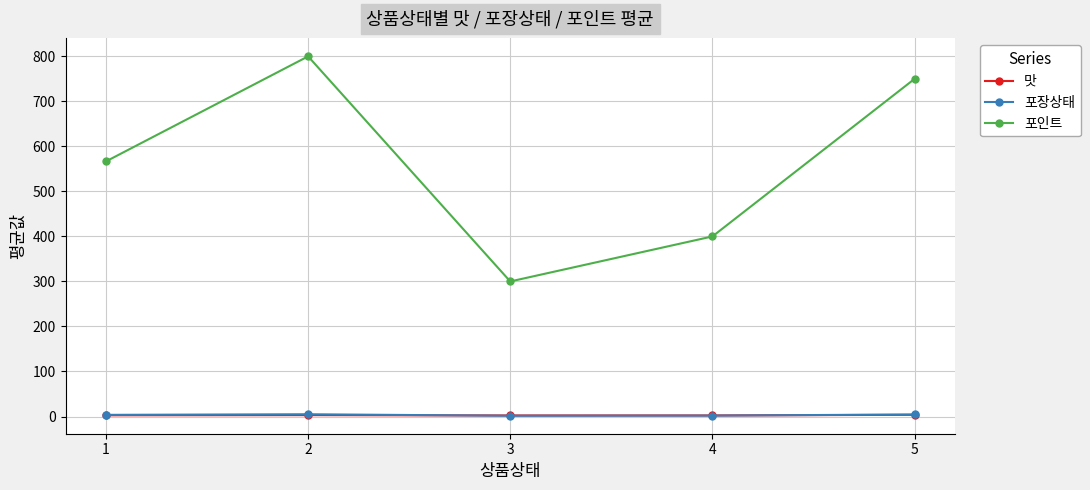

What is the greatest value displayed?

800.0